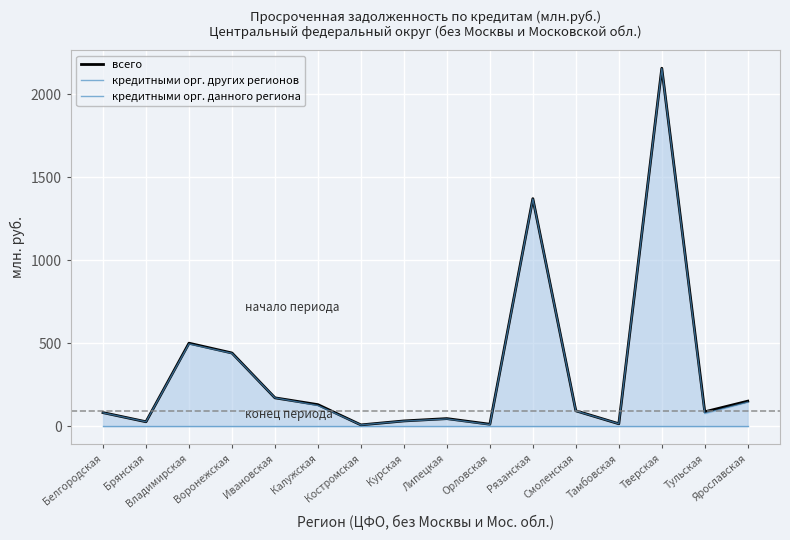

How many data points in кредитными орг. других регионов are less than 92?

8